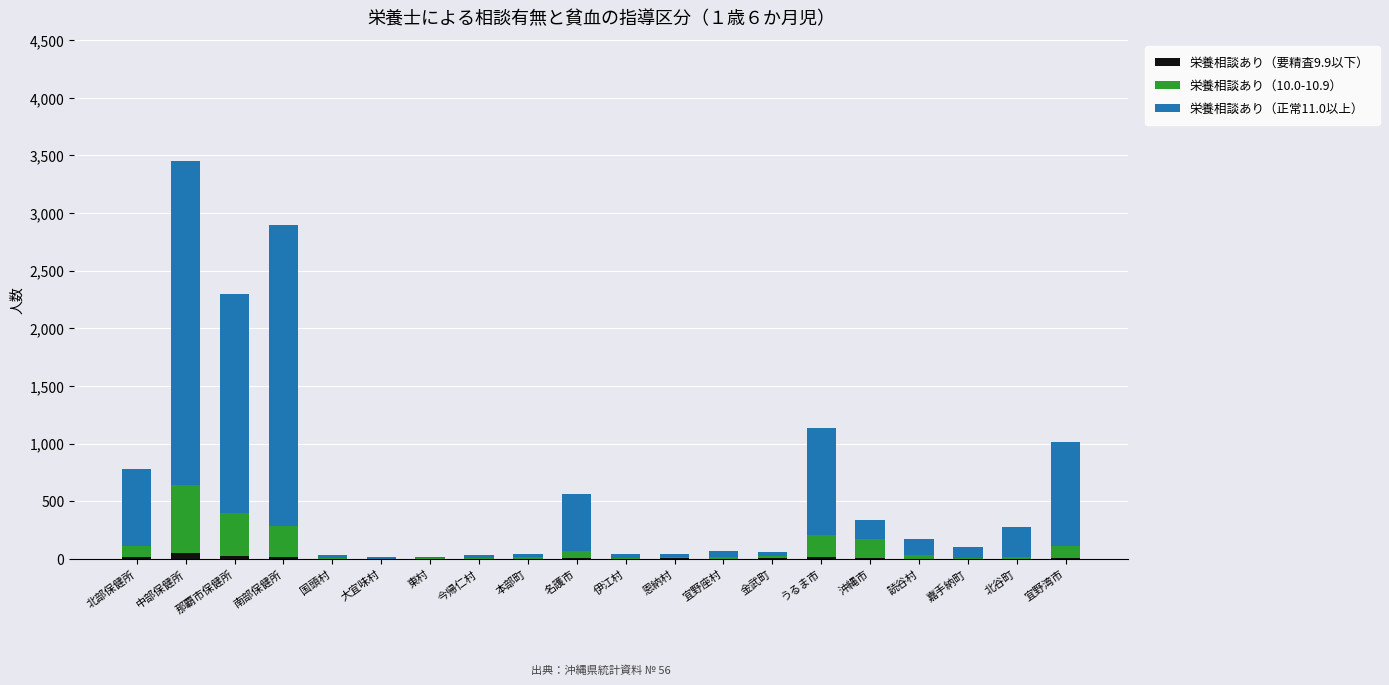

At which category is the sum across all series the highest?

中部保健所